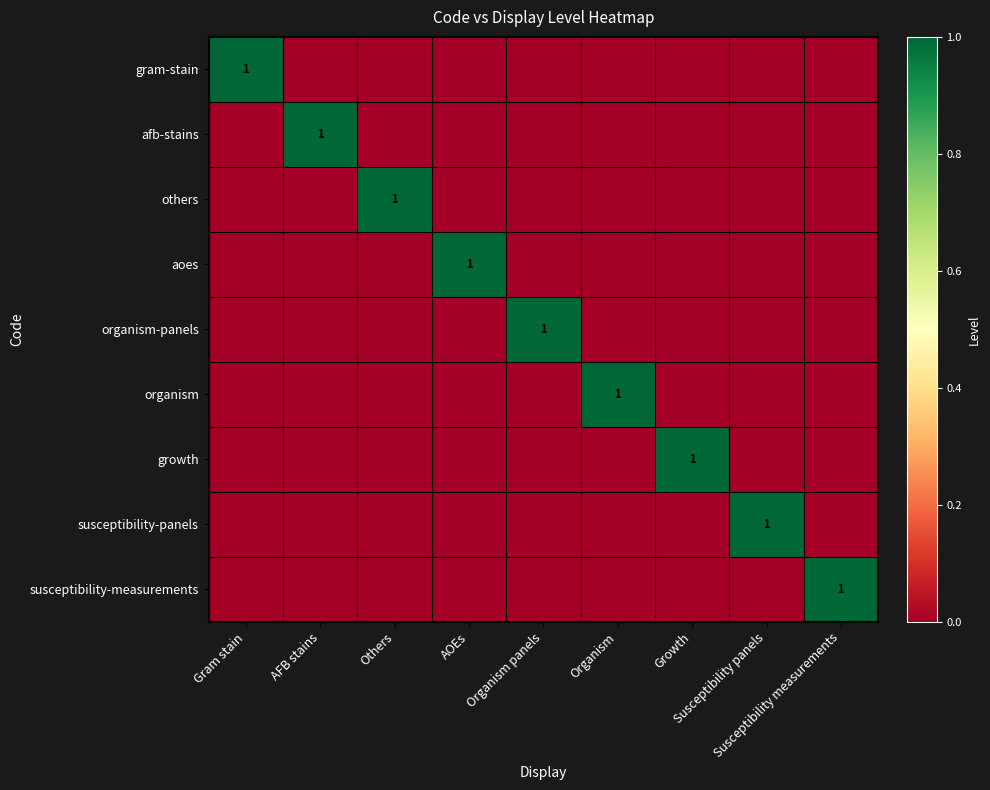

At how many categories does at least one series exceed 0?

9